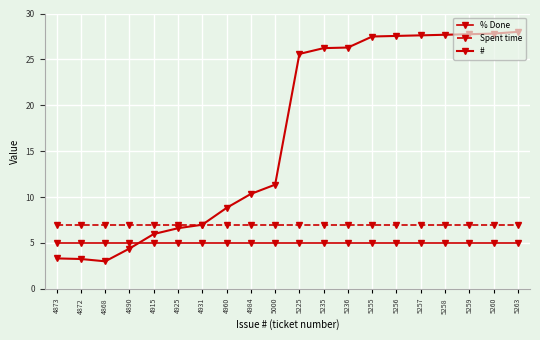

True or false: # has more than 2 interior local peaks.

False